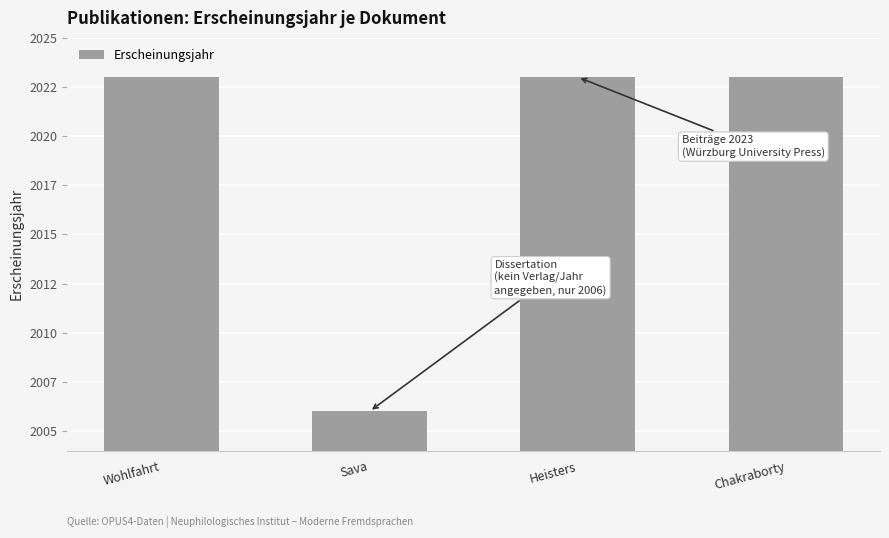

What is the smallest value displayed?

2006